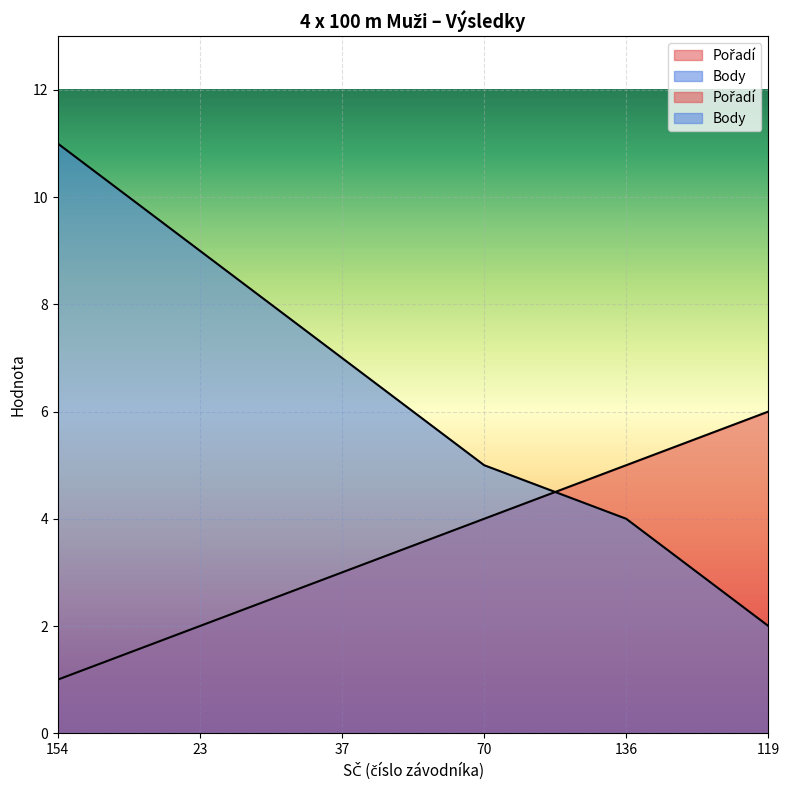

Is the value of Body at 136 greater than the value of Pořadí at 136?

No